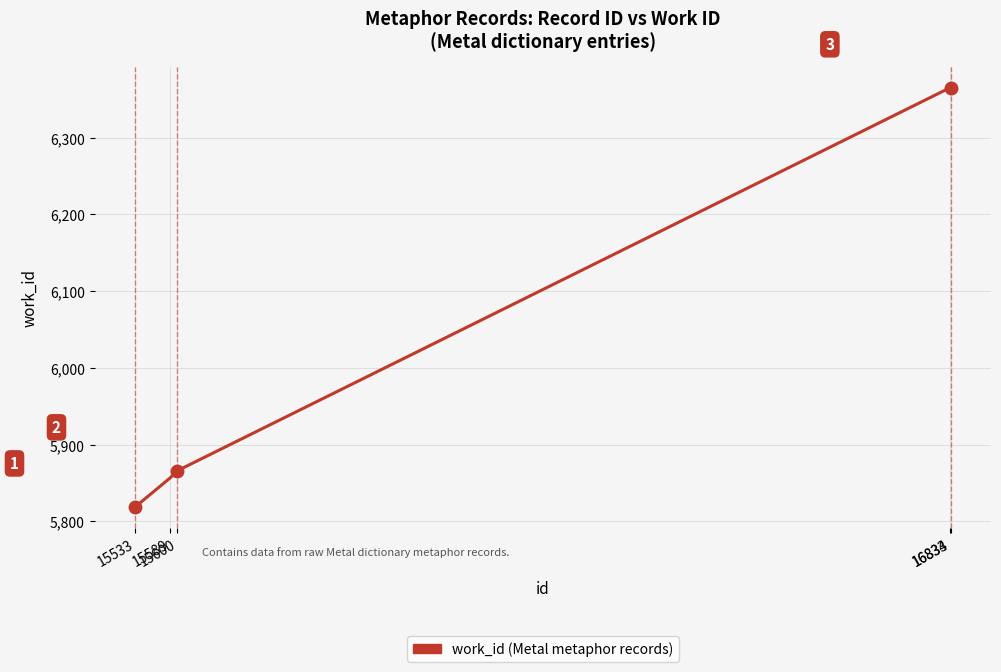

What is the smallest value displayed?

5819